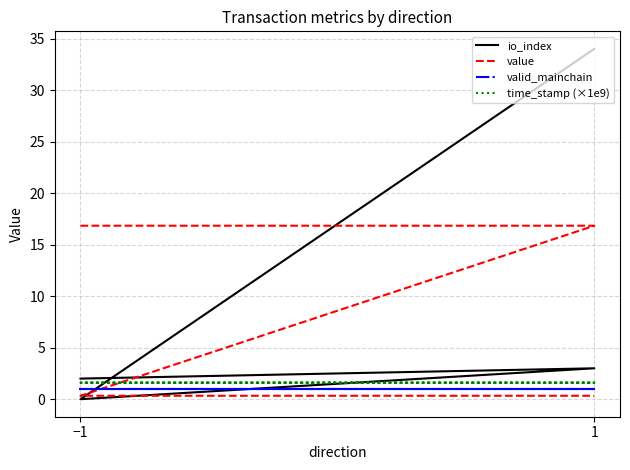

Is the value of valid_mainchain at 1 greater than the value of io_index at 1?

No